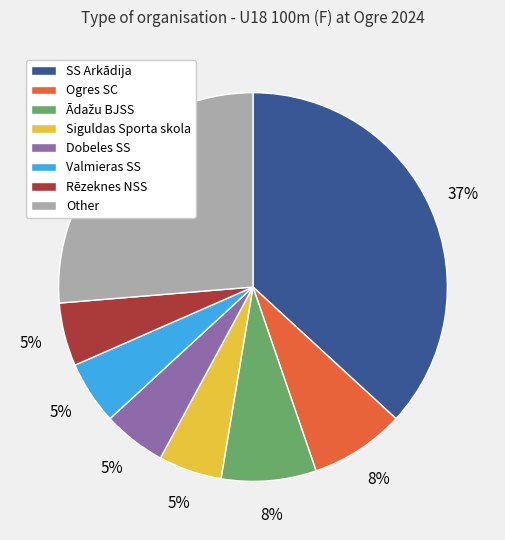

Is SS Arkādija the majority of the pie?

No